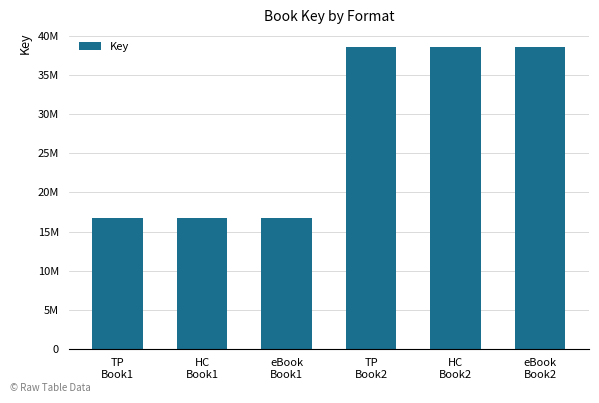

Are the bars horizontal?

No